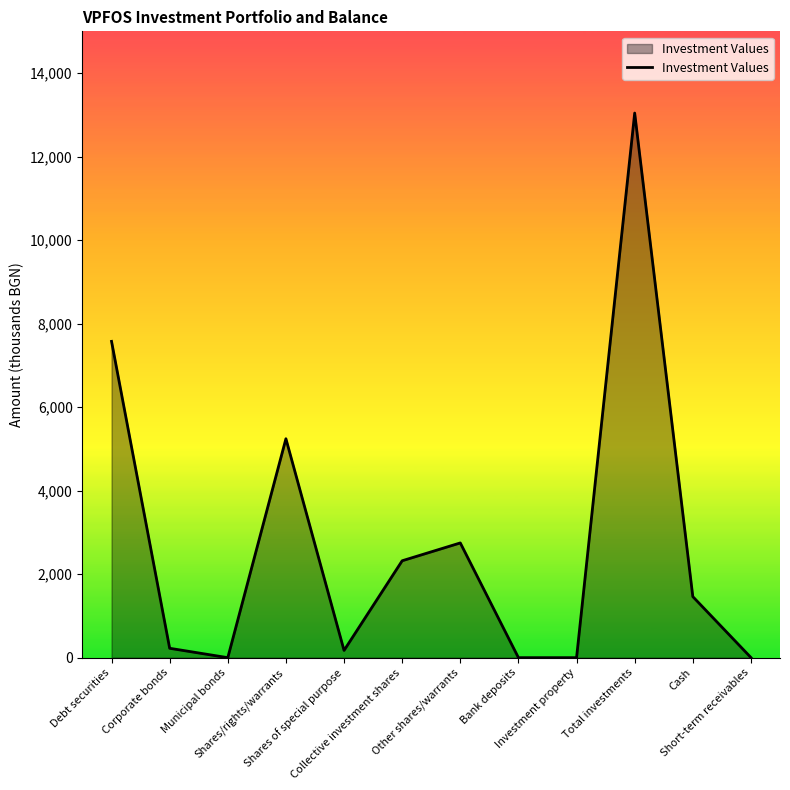

What is the difference between the maximum and minimum values?

13043